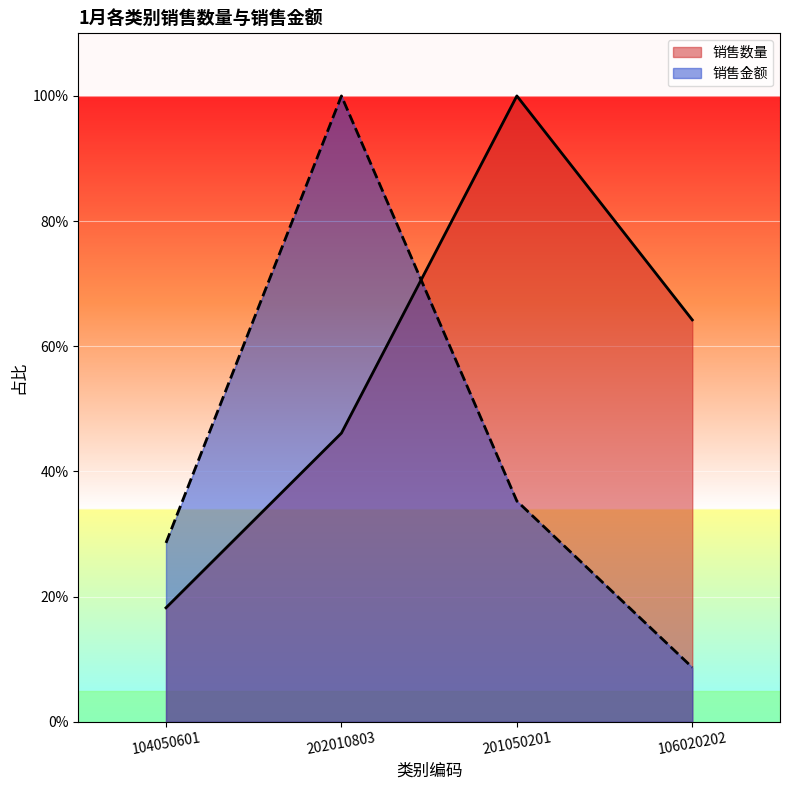

What are all the series names shown in the legend?

销售数量, 销售金额